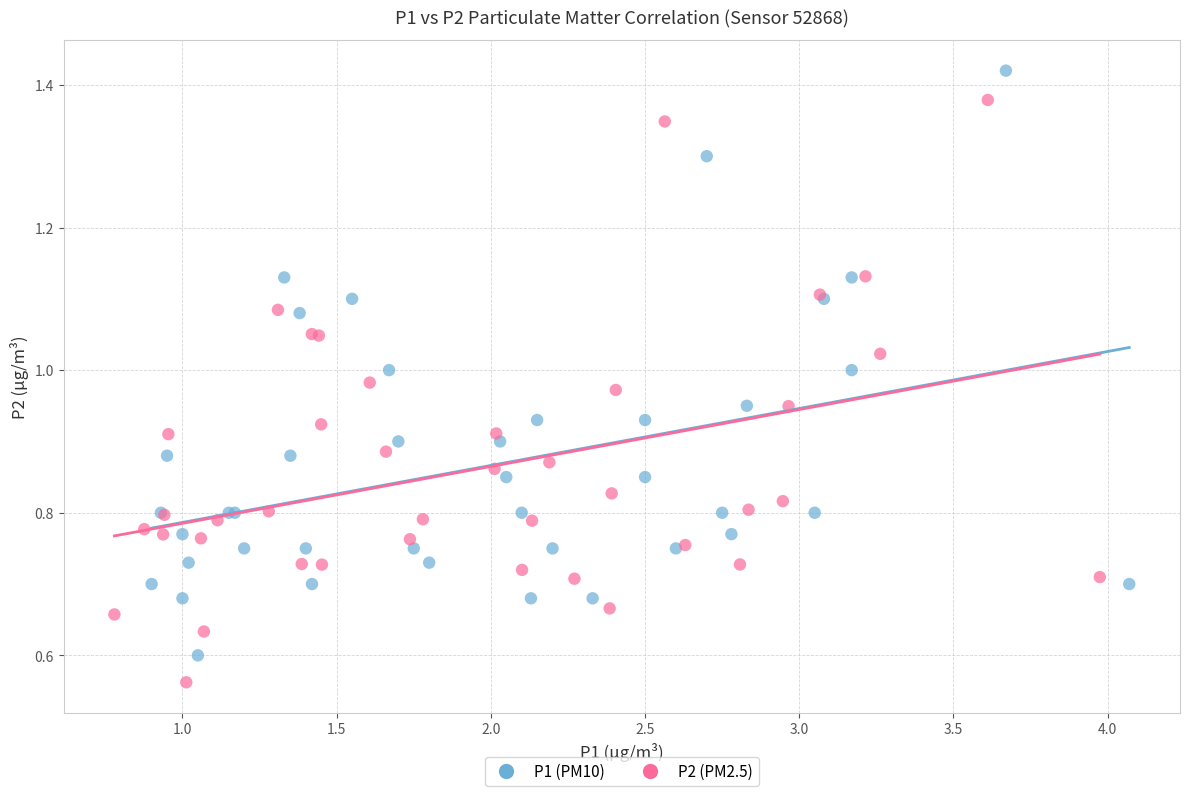

Which series reaches the minimum Y coordinate?

P2 (PM2.5)